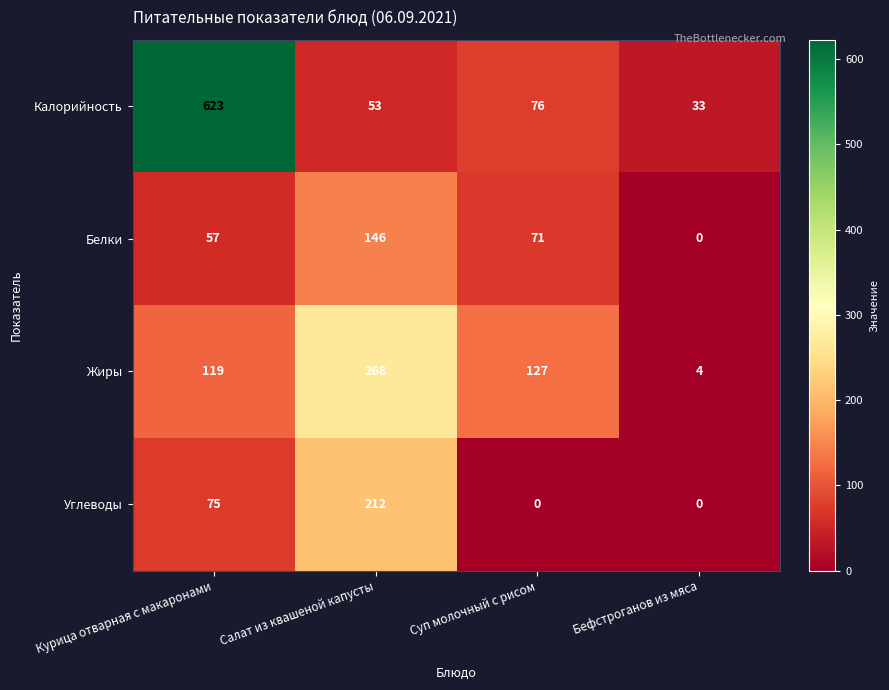

Reading left to right, transcribe all the data shown in this chart.

Калорийность: Курица отварная с макаронами=623	Салат из квашеной капусты=53	Суп молочный с рисом=76	Бефстроганов из мяса=33
Белки: Курица отварная с макаронами=57	Салат из квашеной капусты=146	Суп молочный с рисом=71	Бефстроганов из мяса=0
Жиры: Курица отварная с макаронами=119	Салат из квашеной капусты=268	Суп молочный с рисом=127	Бефстроганов из мяса=4
Углеводы: Курица отварная с макаронами=75	Салат из квашеной капусты=212	Суп молочный с рисом=0	Бефстроганов из мяса=0